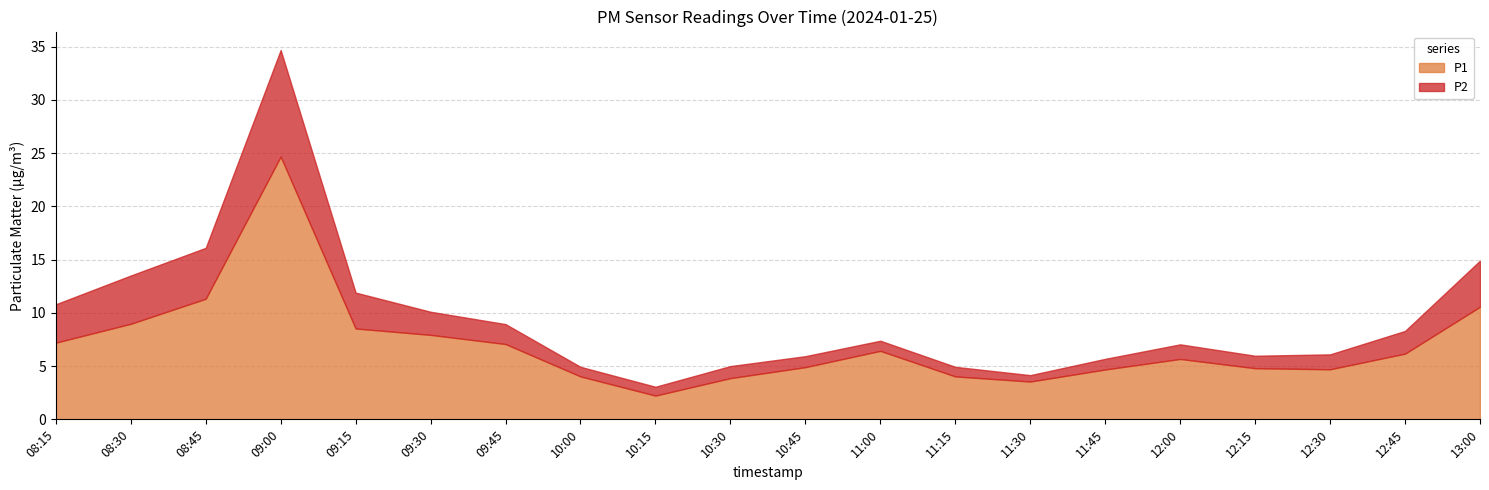

Is it true that P2 equals 0.8 at 10:15?

True